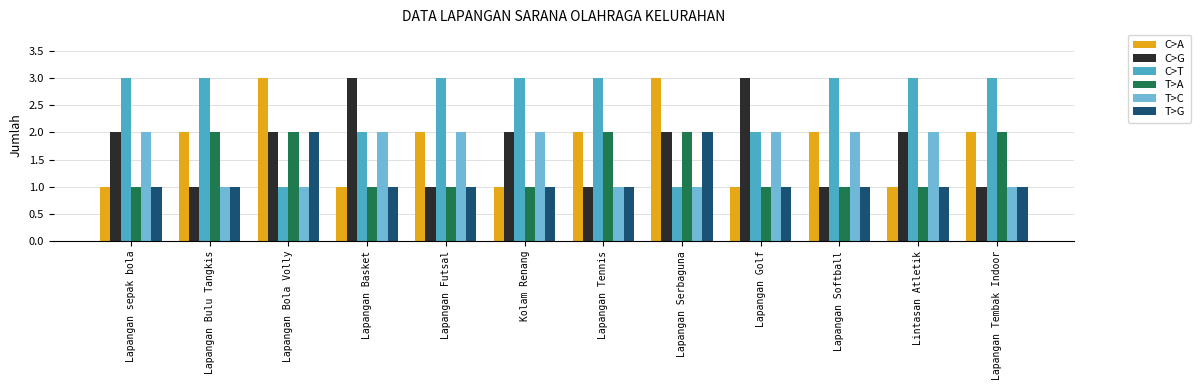

What are all the series names shown in the legend?

C>A, C>G, C>T, T>A, T>C, T>G